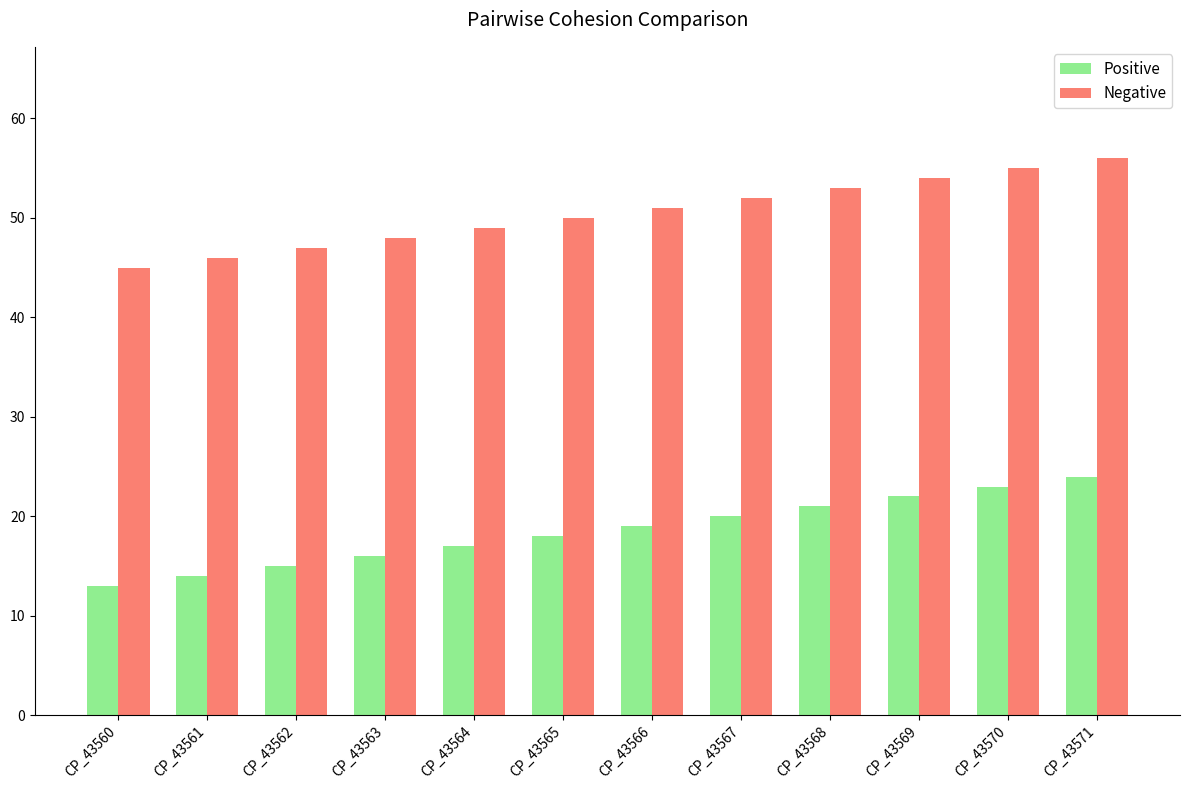

Is it true that Negative equals 55 at CP_43570?

True